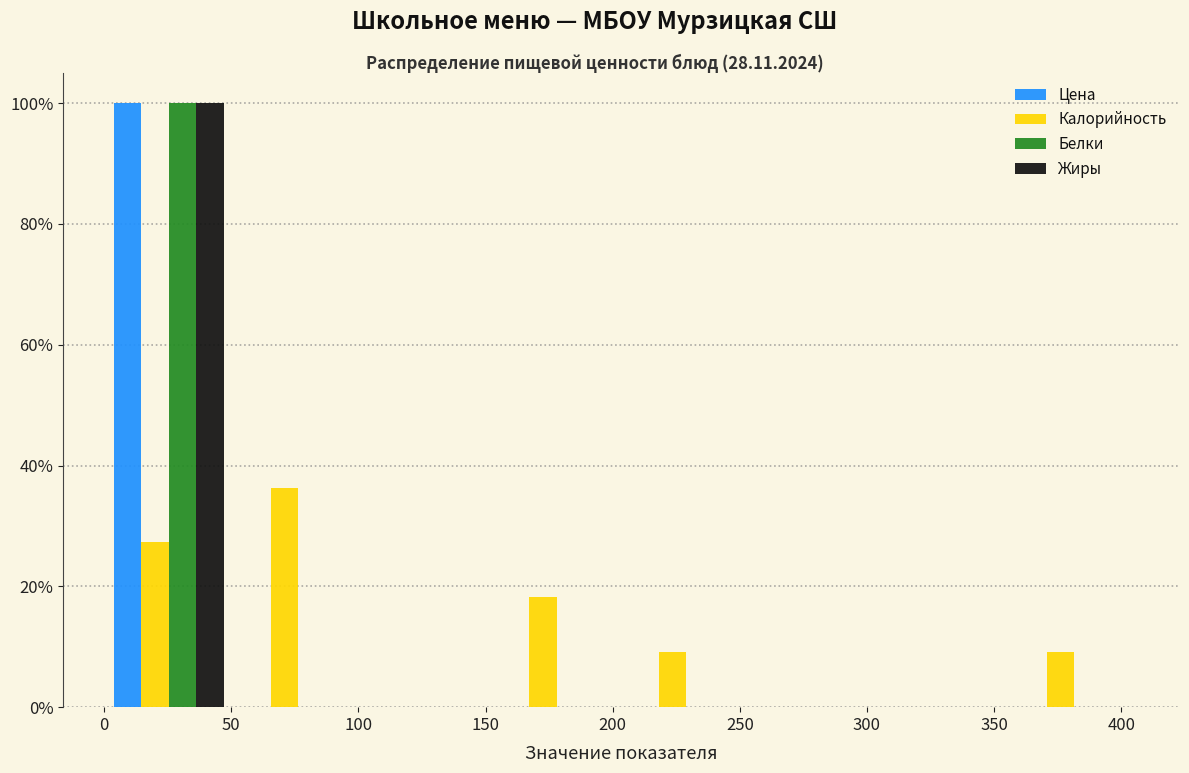

Reading left to right, transcribe this chart: for each range on the x-axis, give the height of each series' bar. Neither the bar edges nor the heights are printed on the chart, so give them approximately, as read against the axes.

0 to 50: Цена=100	Калорийность=28	Белки=100	Жиры=100
50 to 100: Цена=0	Калорийность=36	Белки=0	Жиры=0
100 to 155: Цена=0	Калорийность=0	Белки=0	Жиры=0
155 to 205: Цена=0	Калорийность=18	Белки=0	Жиры=0
205 to 255: Цена=0	Калорийность=10	Белки=0	Жиры=0
255 to 305: Цена=0	Калорийность=0	Белки=0	Жиры=0
305 to 355: Цена=0	Калорийность=0	Белки=0	Жиры=0
355 to 405: Цена=0	Калорийность=10	Белки=0	Жиры=0